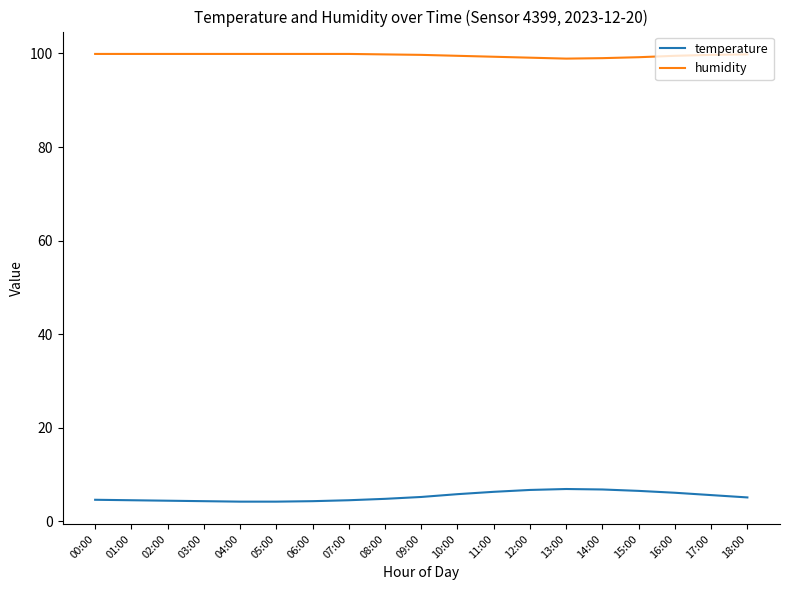

What is the lowest value of the temperature series?

4.2